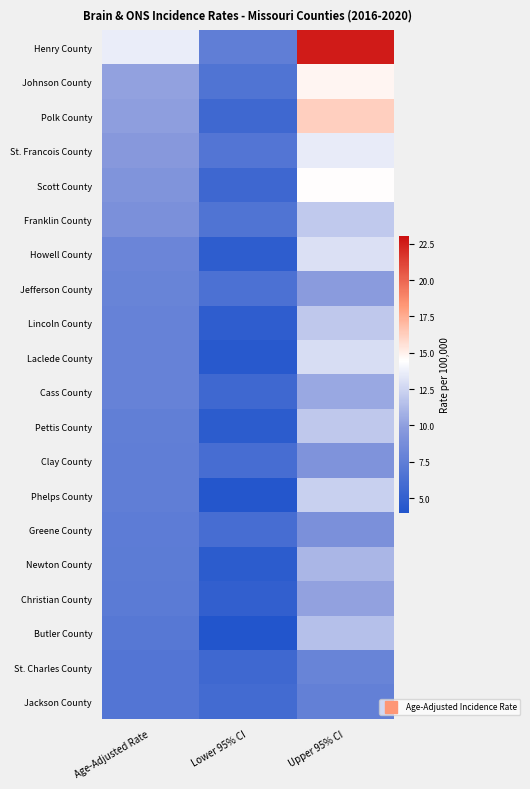

How many data points does each series have?

3